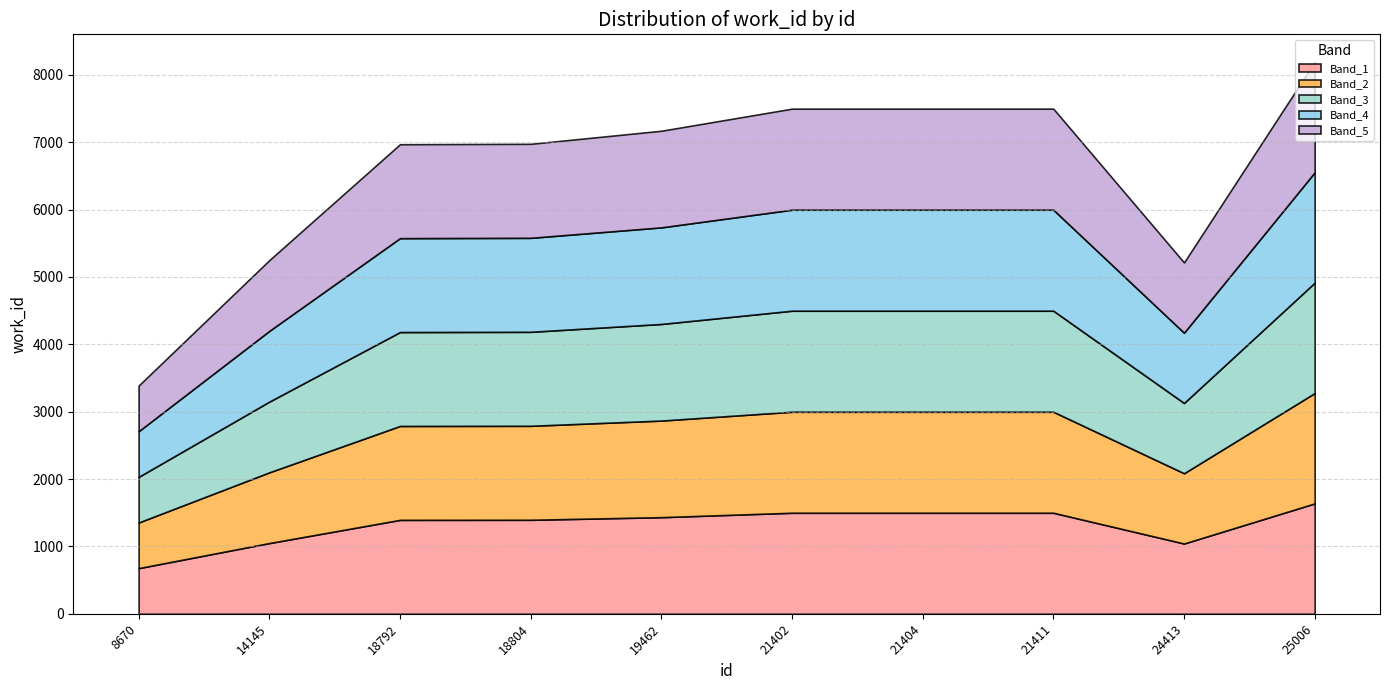

What is the greatest value displayed?

8193